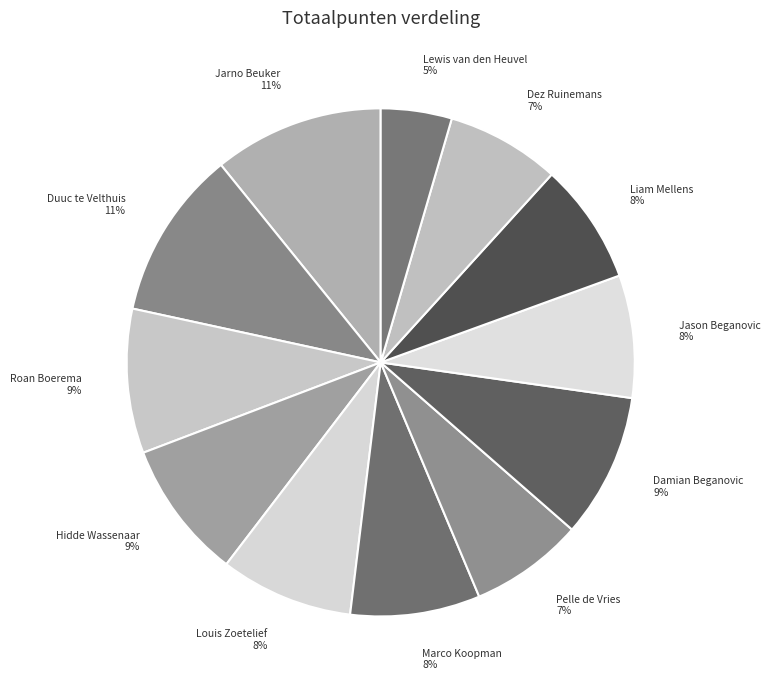

To the nearest percent, what is the difference between the largest and smallest slice percentages?

6%